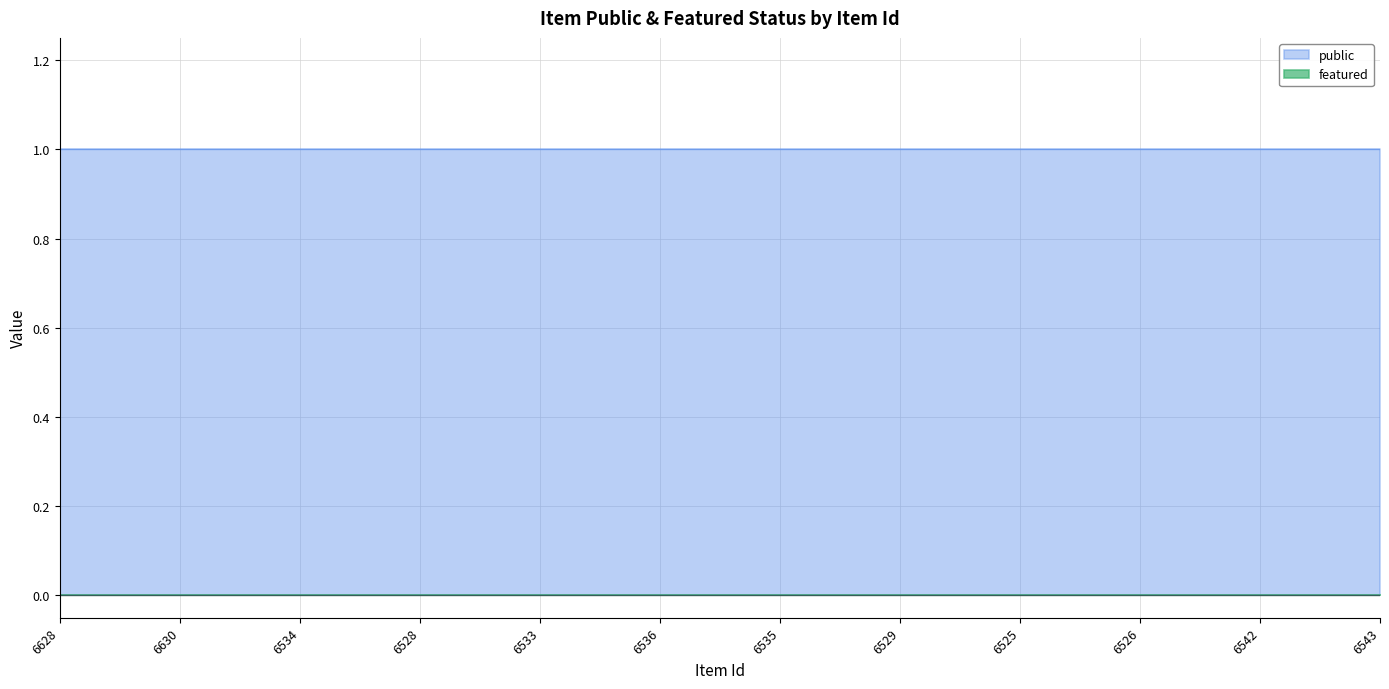

What is the total value across all series at 6534?

1